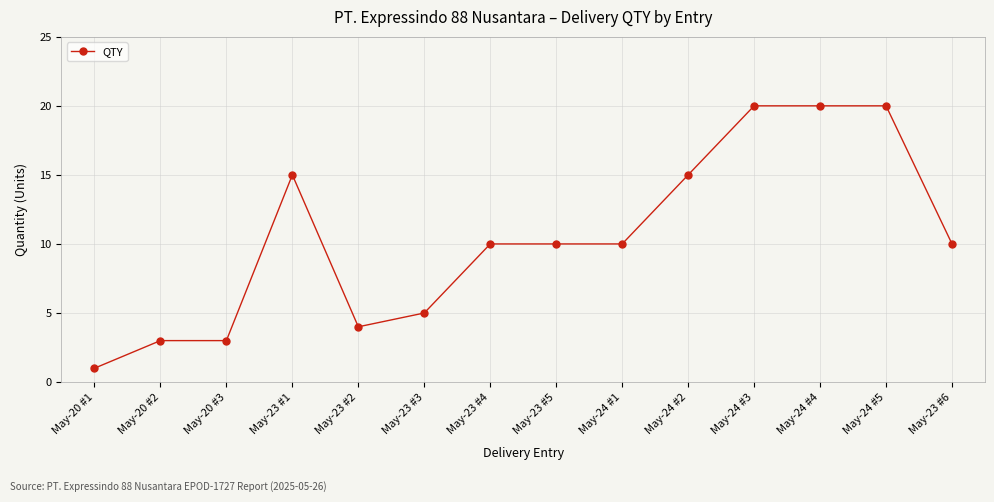

What is the label of the 6th point from the left?

May-23 #3